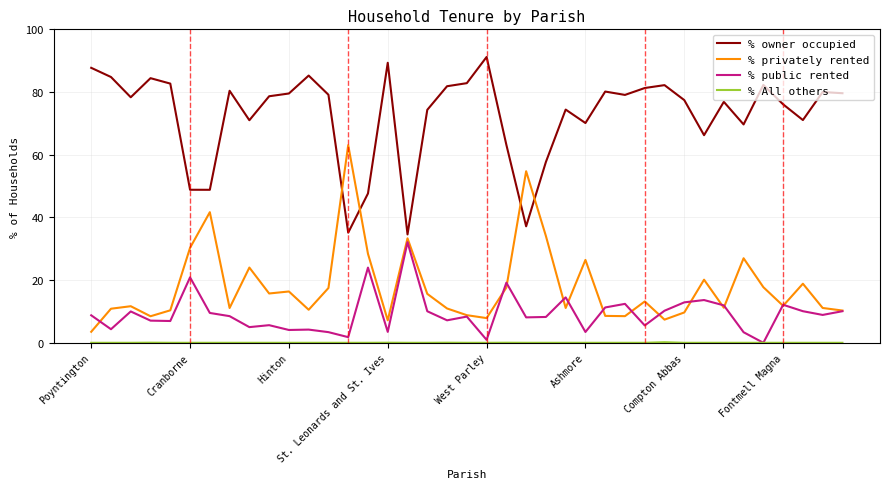

True or false: % privately rented and % owner occupied cross at least once.

True